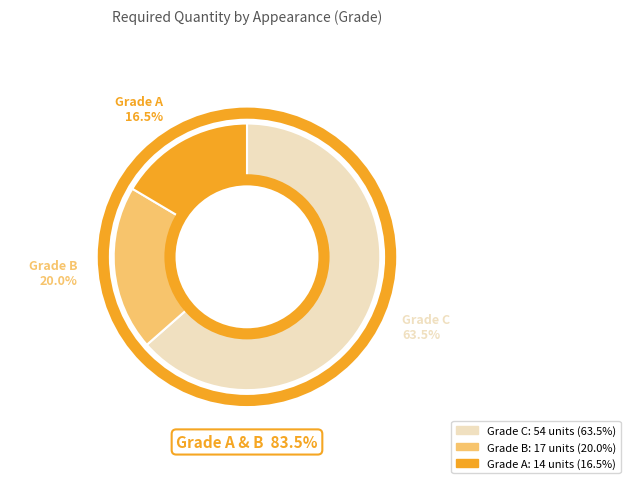

How many segments does this pie chart have?

3